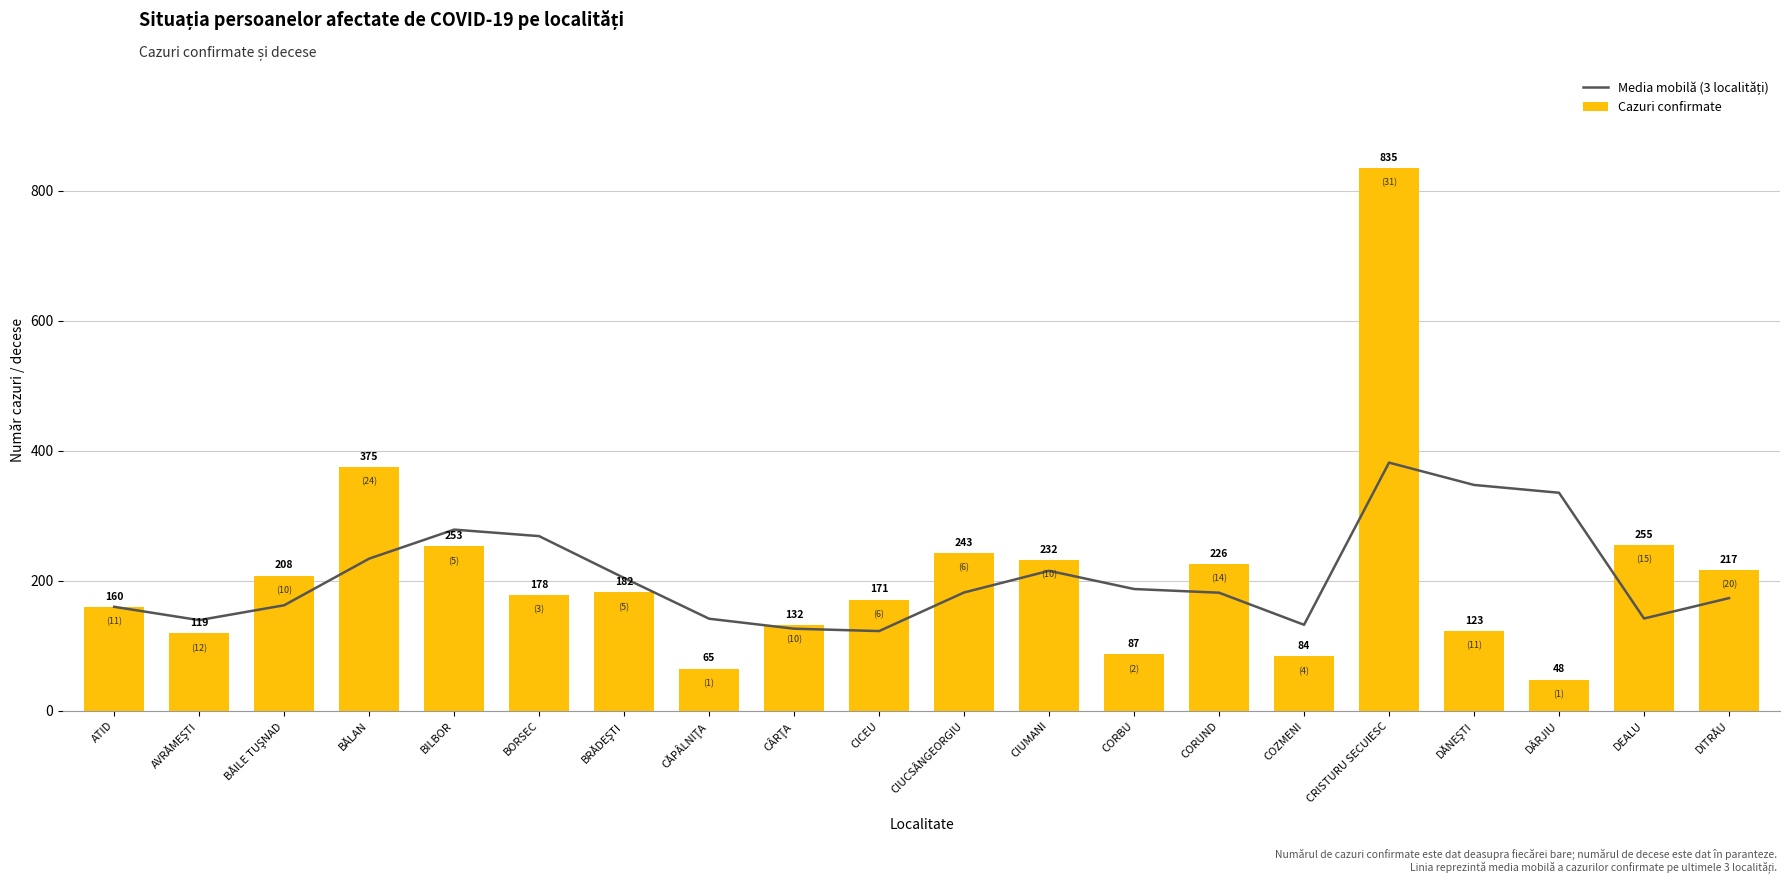

What is the greatest value displayed?

835.0